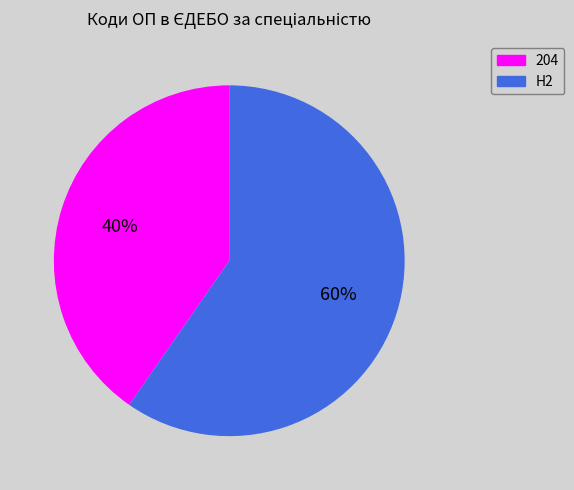

Which slice is the largest?

H2